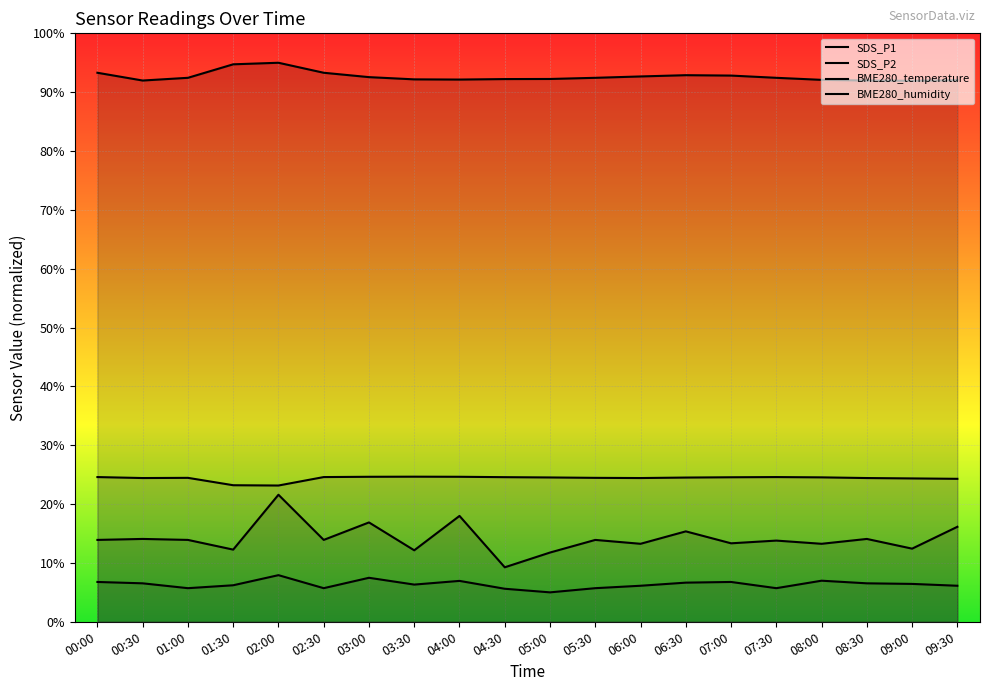

Count the number of data series in this chart.

4